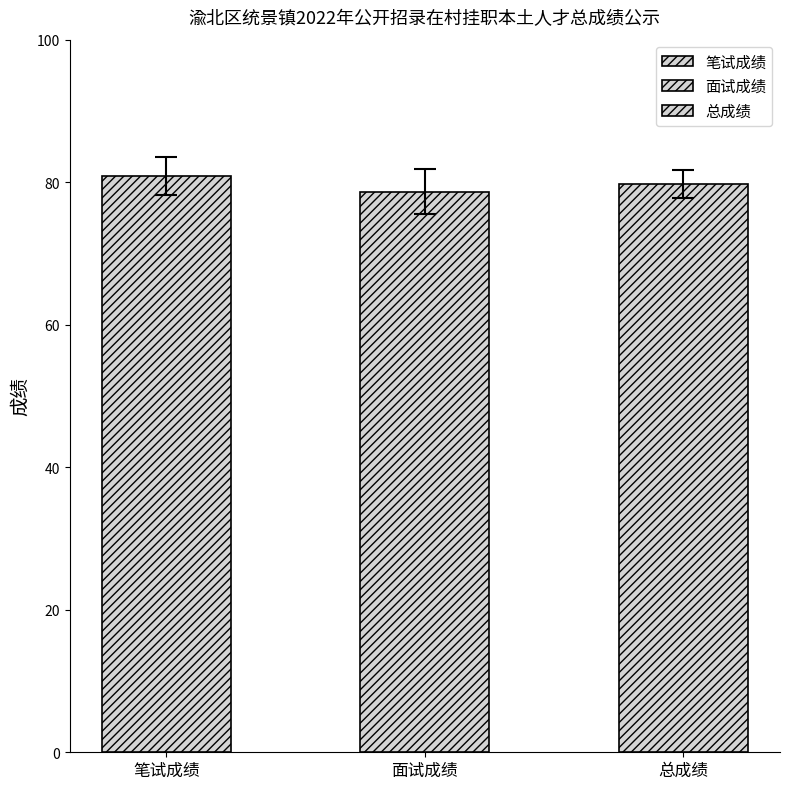

How many series are shown in this chart?

3